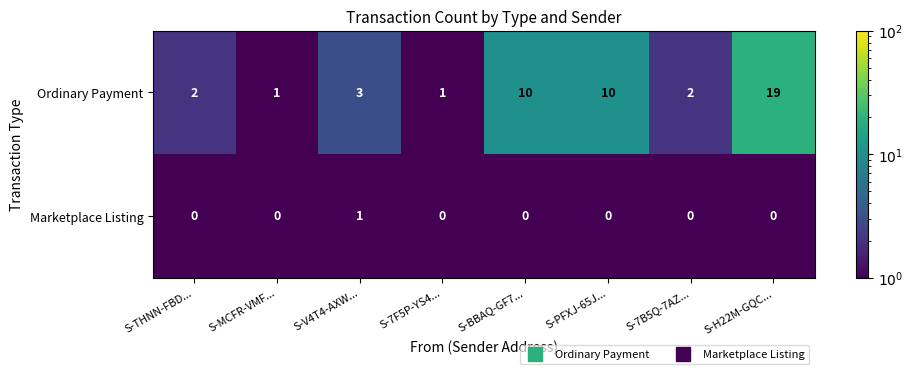

What is the sum of all Ordinary Payment values?

48